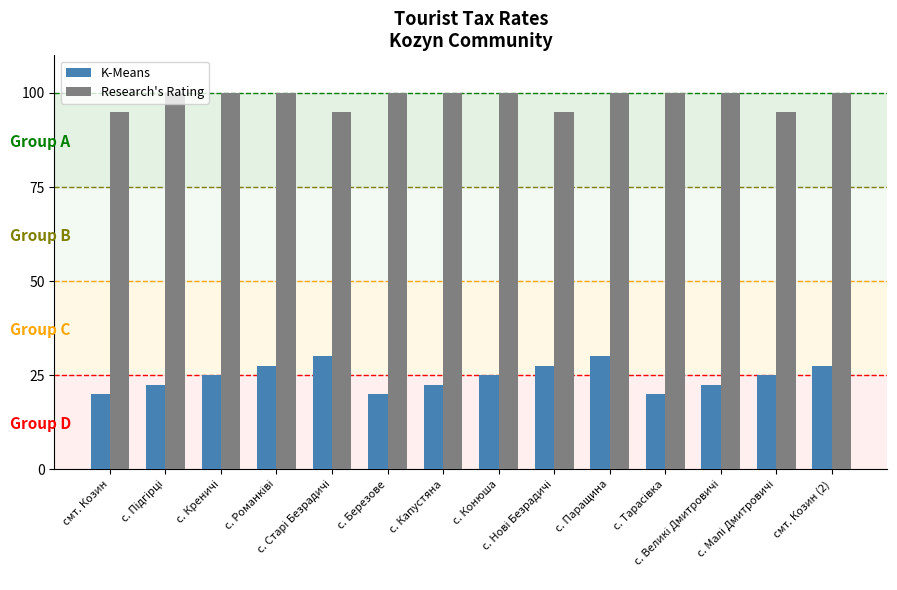

What is the minimum value for K-Means?

20.0